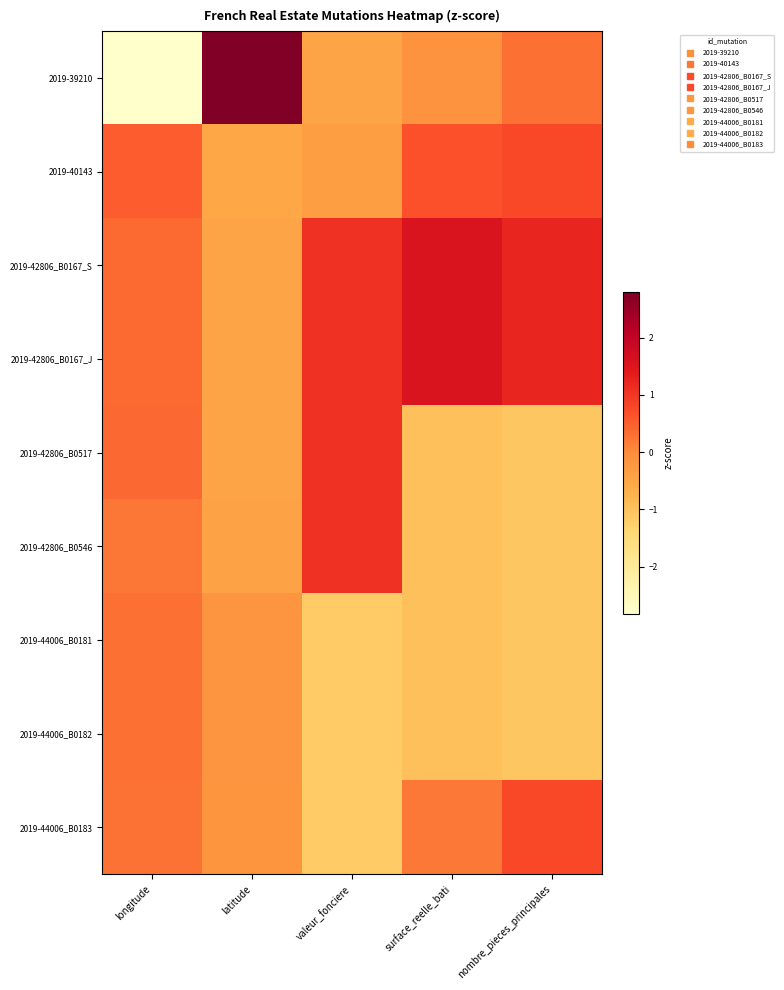

Which series has the largest total across all categories?

2019-42806_B0167_S